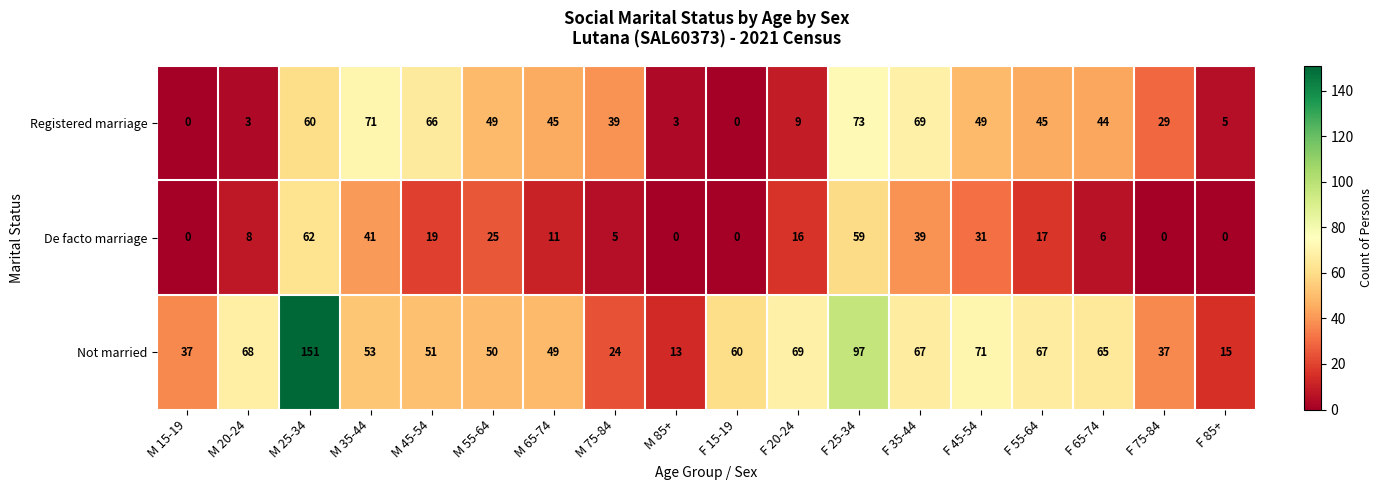

What is the difference between the Registered marriage values at F 35-44 and F 45-54?

20